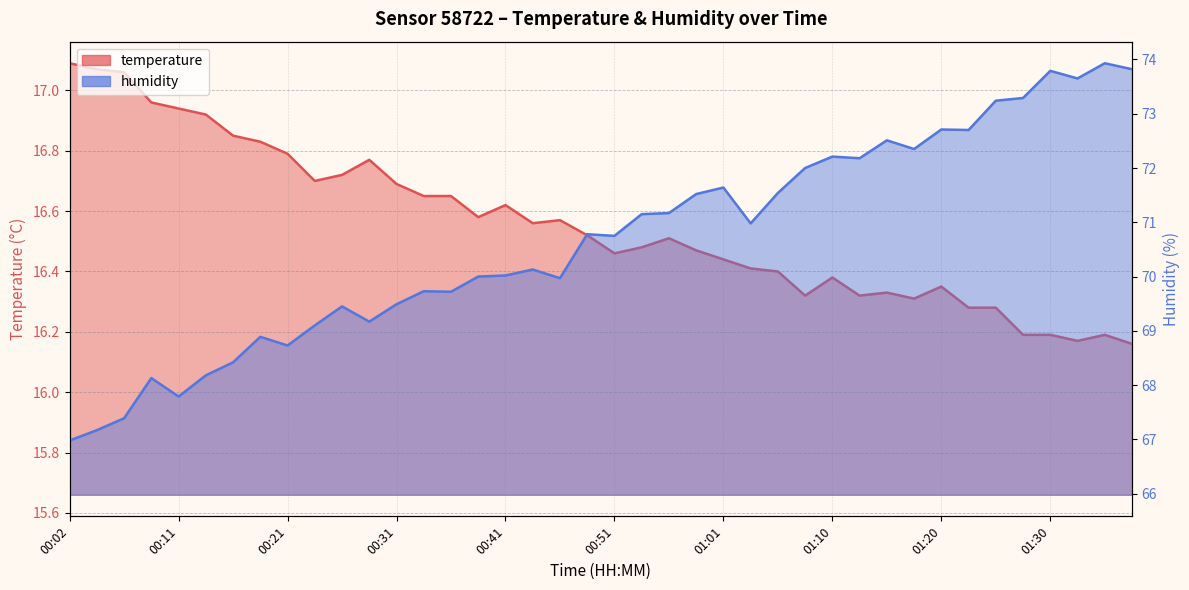

List the series in order of their overall mean, highest first.

humidity, temperature